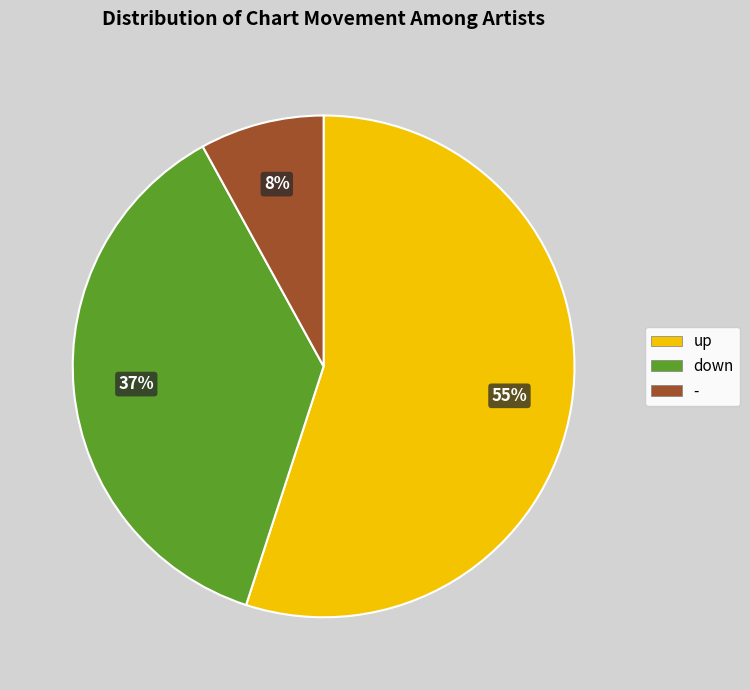

Rank the categories by value from lowest to highest.

-, down, up